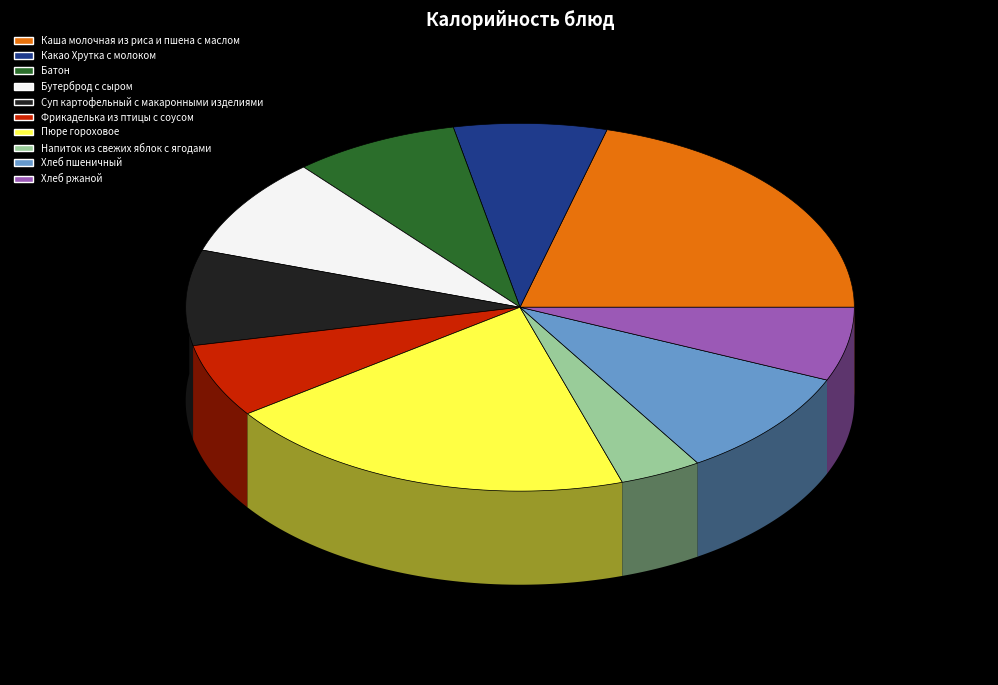

How many segments does this pie chart have?

10